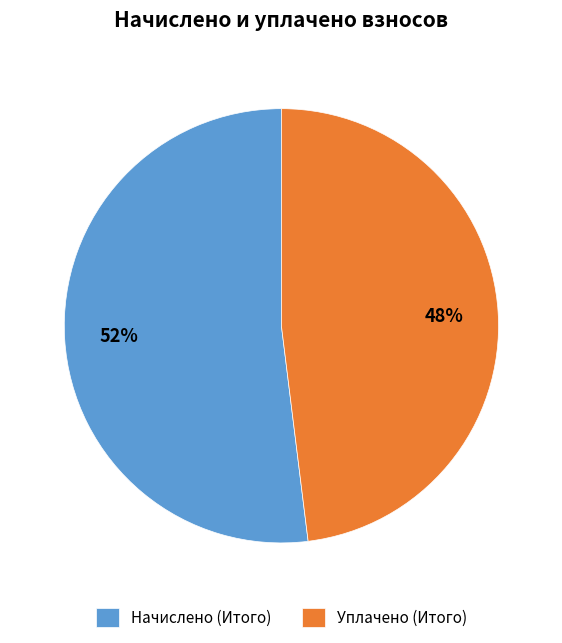

Is the sum of Начислено (Итого) and Уплачено (Итого) greater than half?

Yes